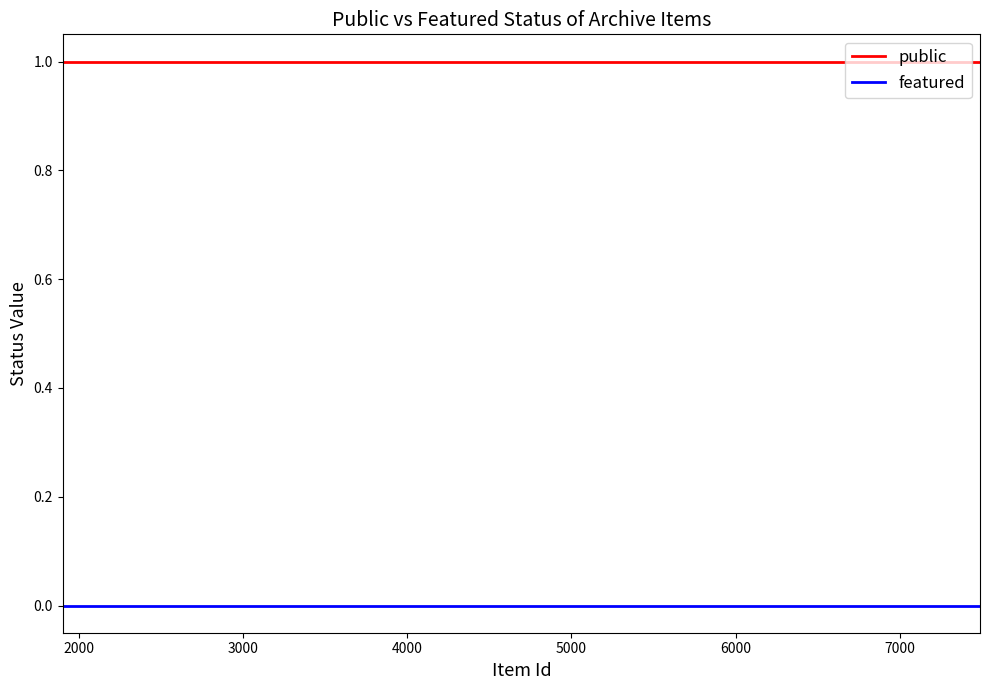

What are all the series names shown in the legend?

public, featured